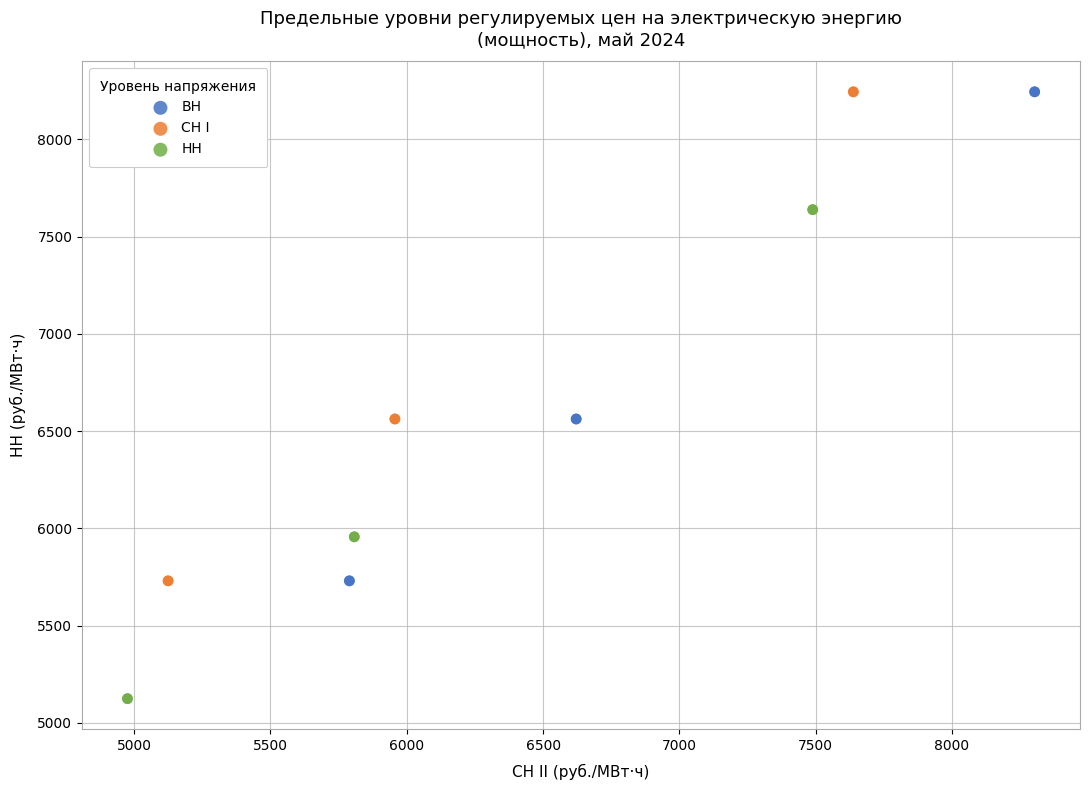

Which series contains the lowest Y value?

НН